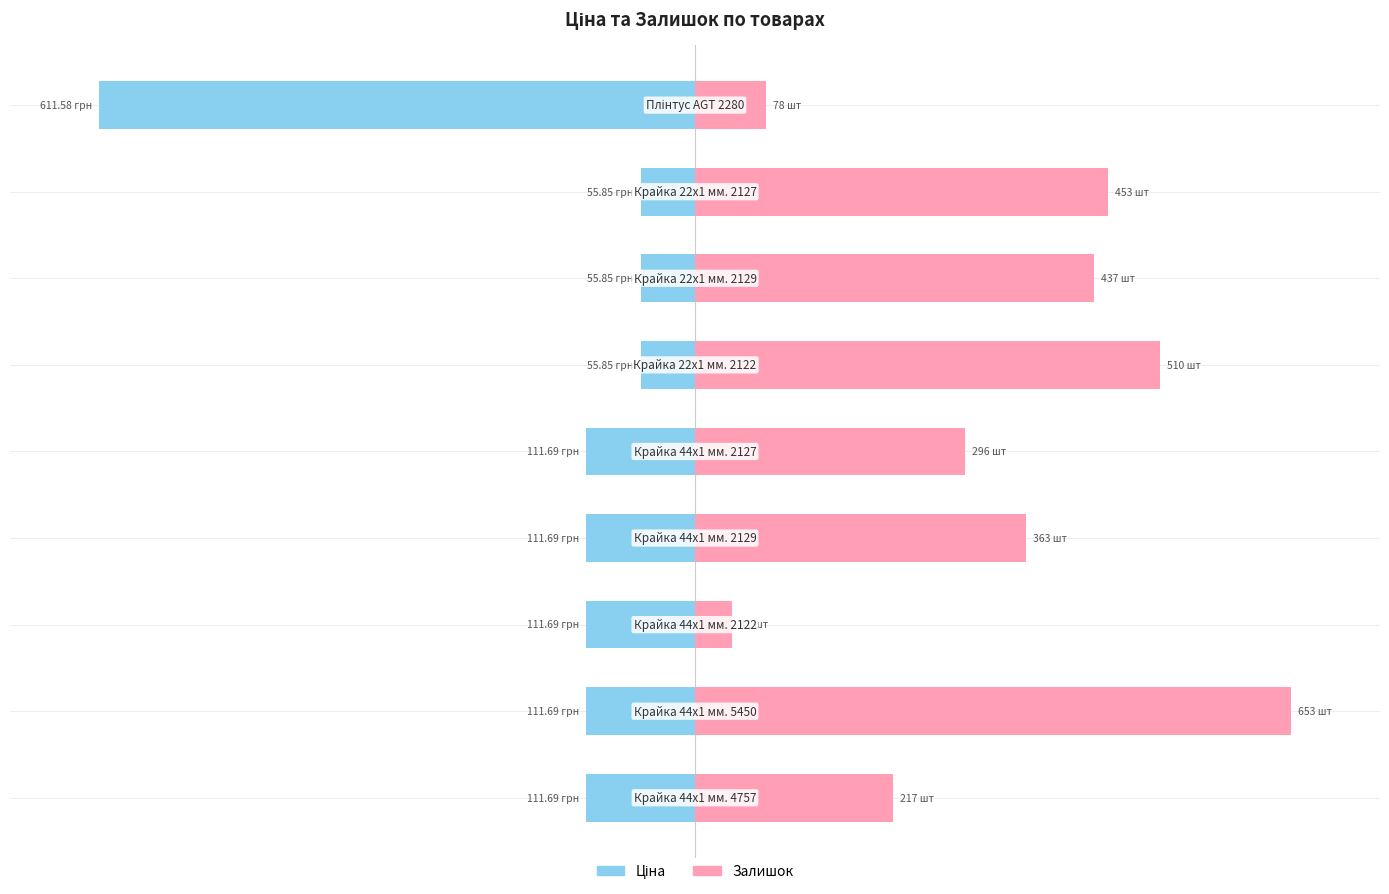

Is the value of Залишок at 6 greater than the value of Ціна at 6?

Yes